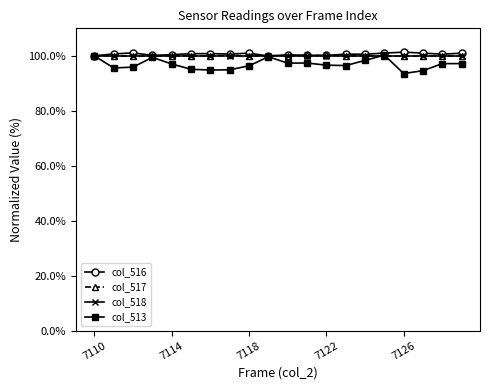

Which series has the largest range (max minus min)?

col_513